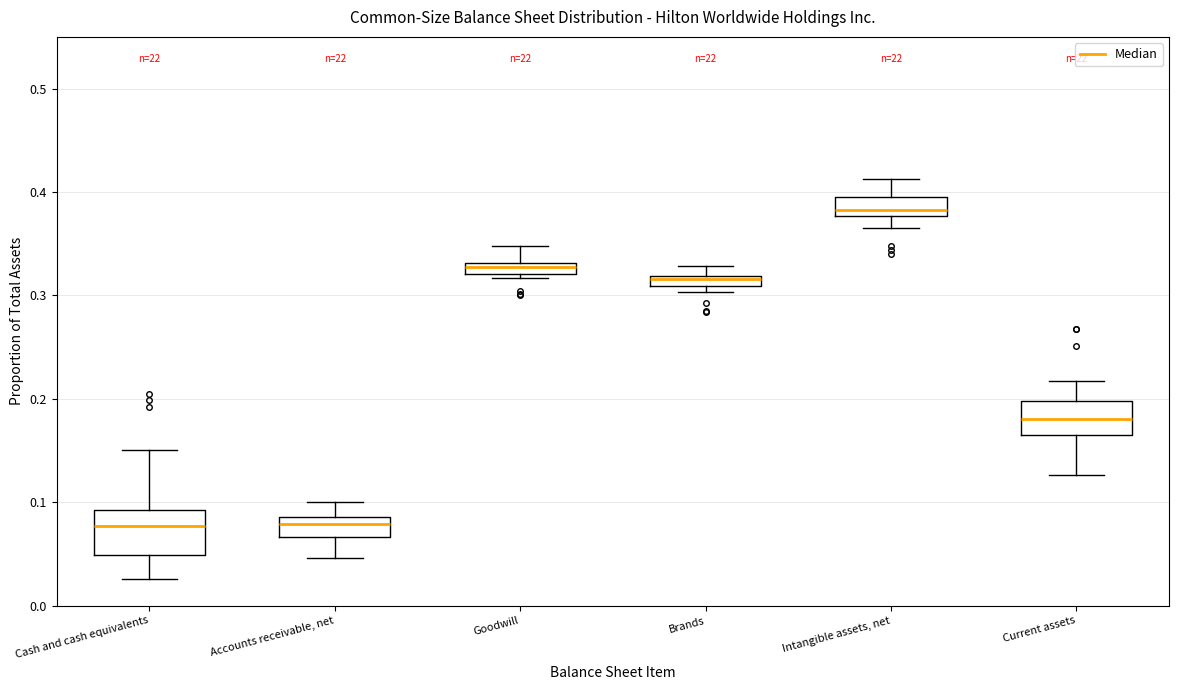

Where is the upper edge of the box for Brands on the y-axis? The values are not printed on the chart, so give them approximately, as read against the axis.

0.32